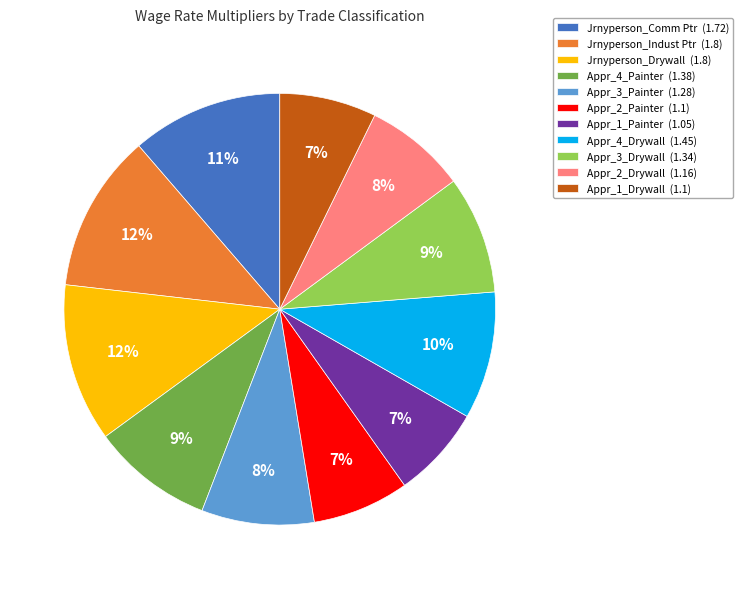

Is the sum of Appr_3_Drywall (1.34) and Jrnyperson_Comm Ptr (1.72) greater than half?

No